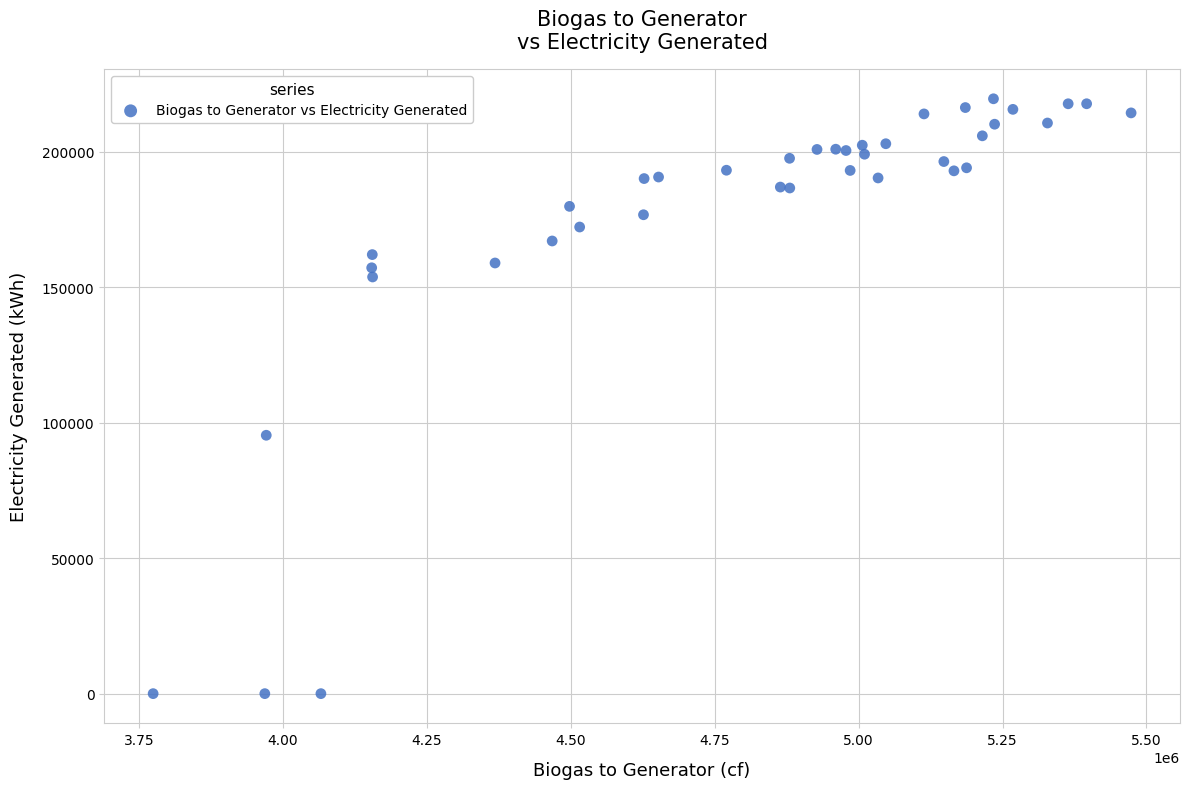

What Y value in the scatter plot is closest to 109726?

95320